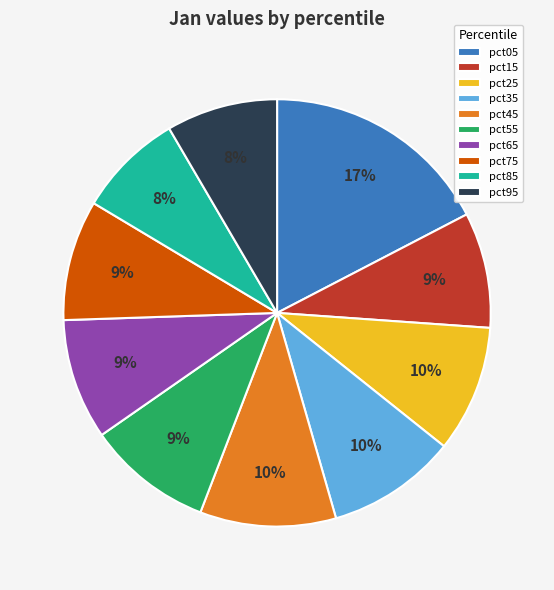

How many segments does this pie chart have?

10